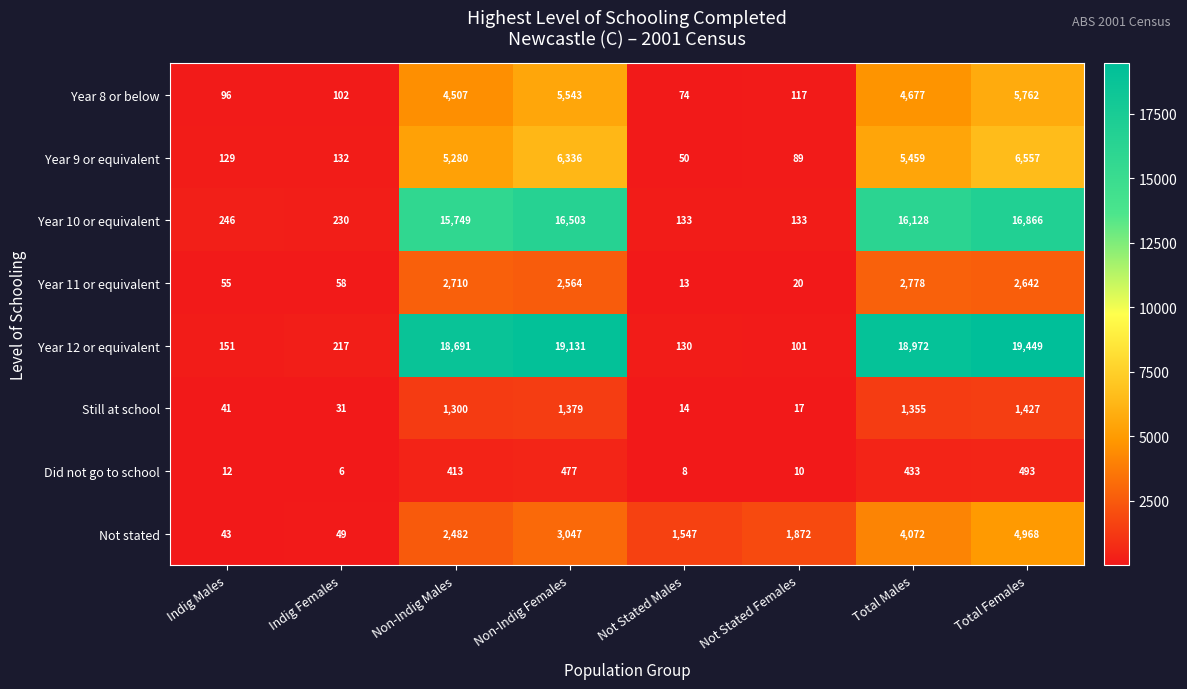

Where is Year 8 or below nearest to the value 2918?

Non-Indig Males